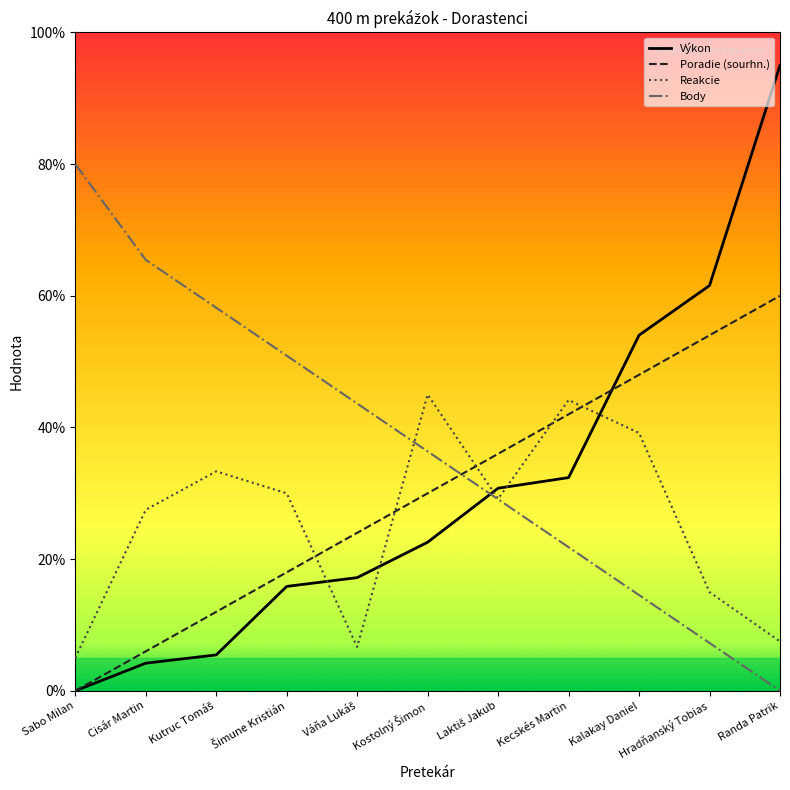

Rank the series at Randa Patrik from highest to lowest value.

Výkon, Poradie (sourhn.), Reakcie, Body